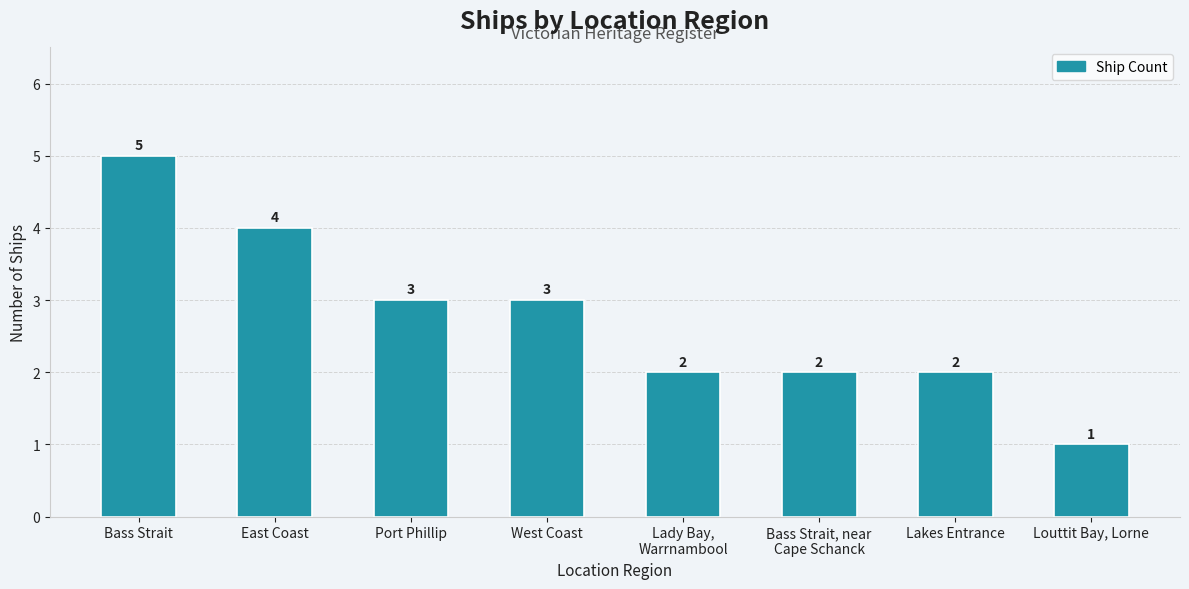

What is the ratio of the value at Port Phillip to the value at Lady Bay,
Warrnambool?

1.5